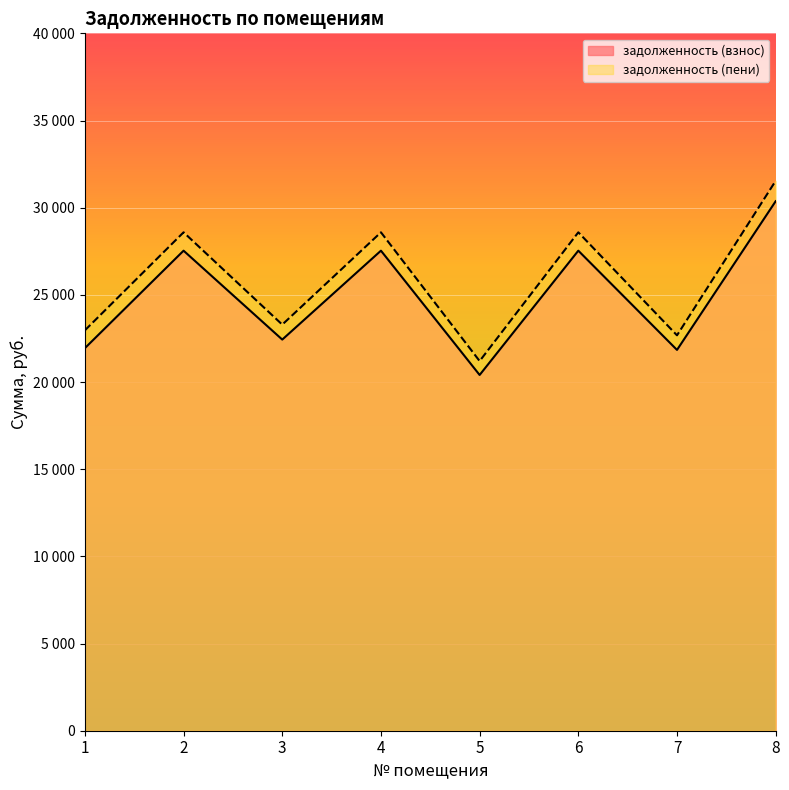

True or false: задолженность (взнос) and задолженность (пени) cross at least once.

False